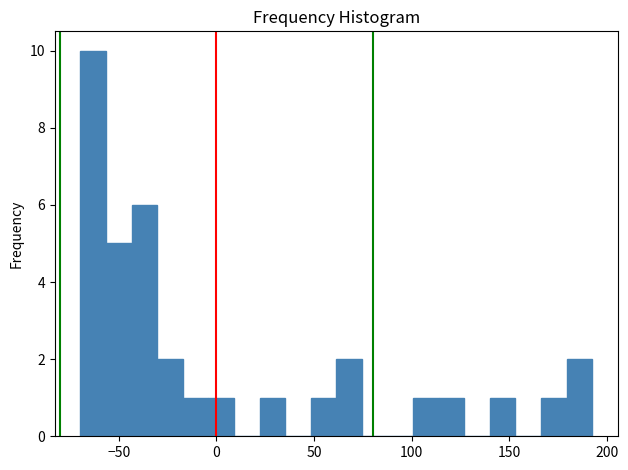

Read against the x-axis, roughly where is the centre of the tallest bar?

-65